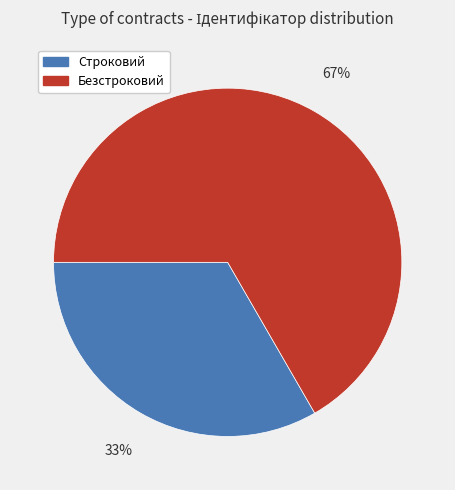

Is there a majority slice in this chart?

Yes